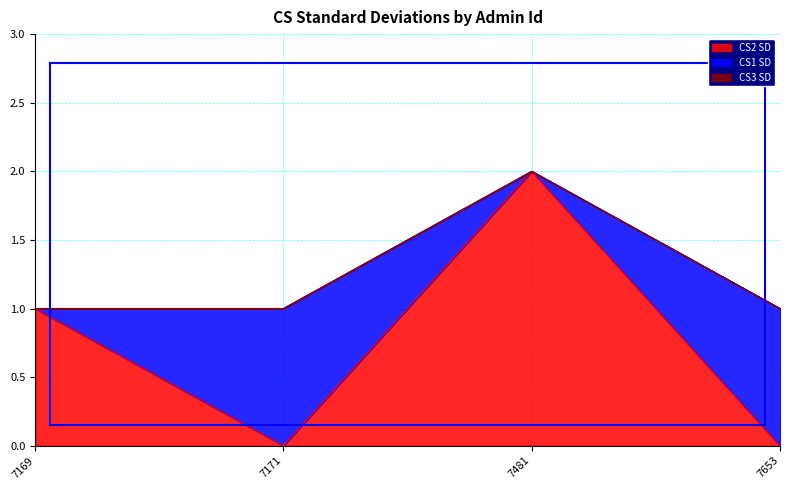

At which category does CS2 SD reach its first local valley?

7171